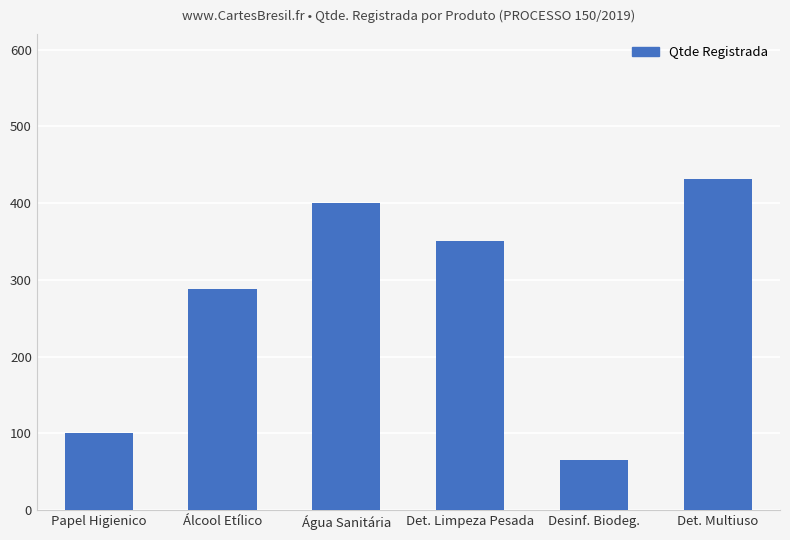

What is the greatest value displayed?

432